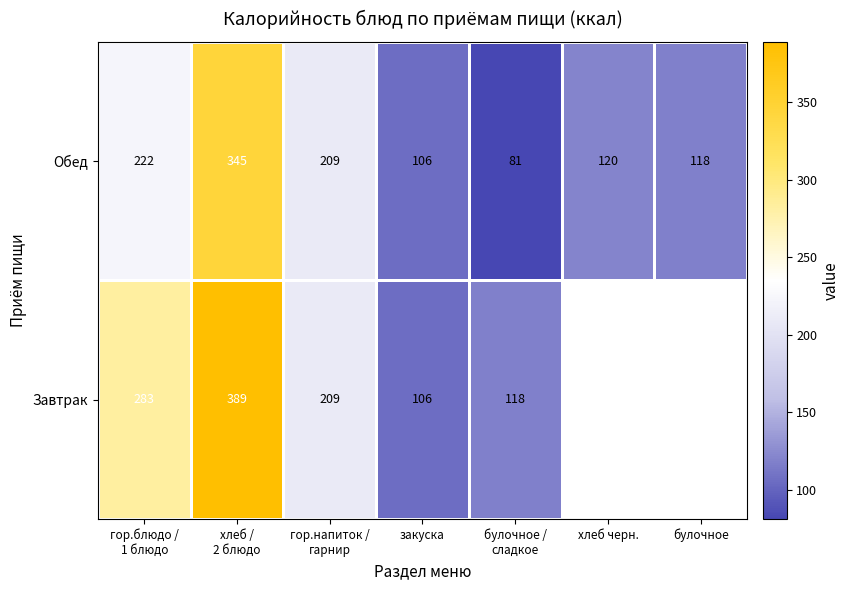

What is the spread (max minus min) of values at булочное /
сладкое?

37